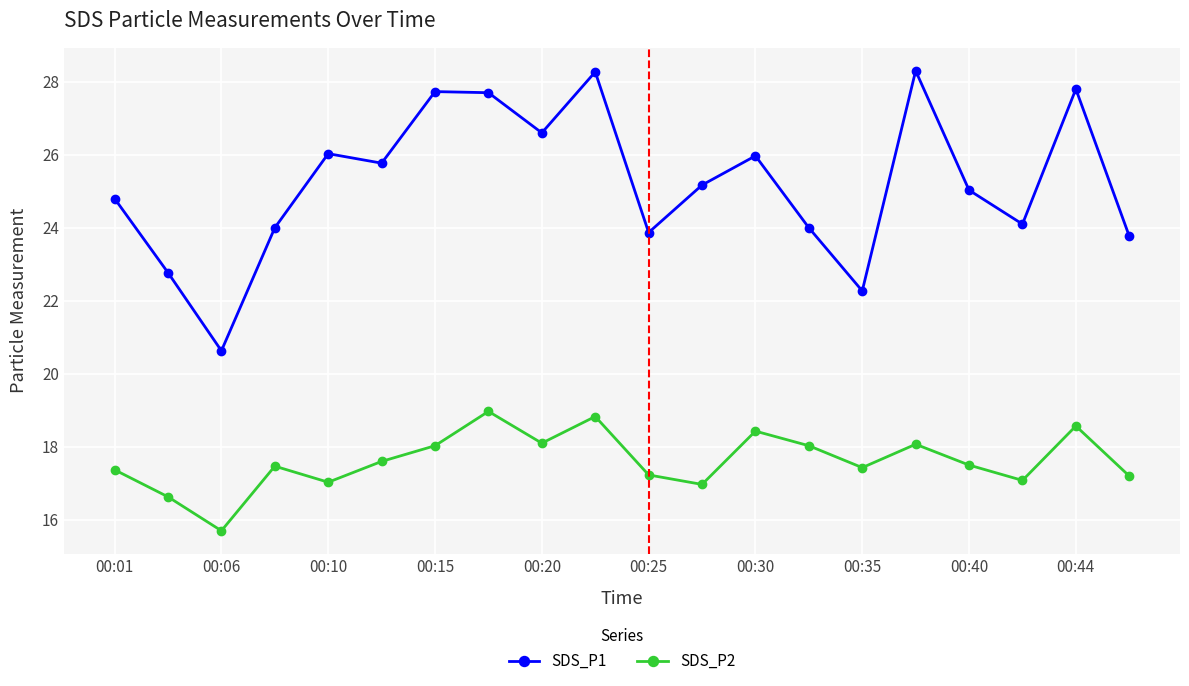

Rank the series by their maximum value, from lowest to highest.

SDS_P2, SDS_P1